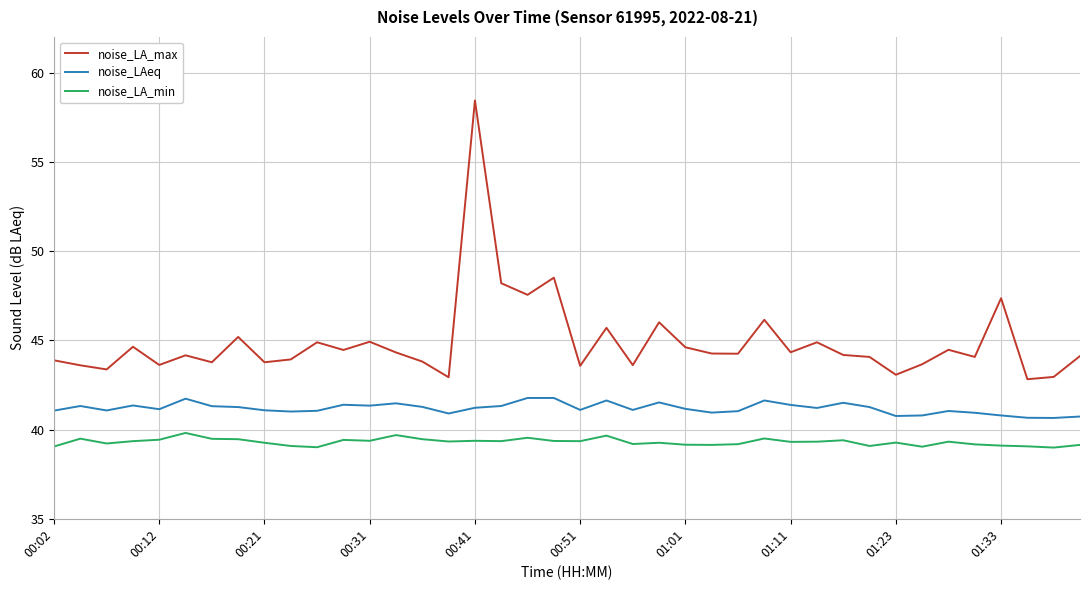

What are all the series names shown in the legend?

noise_LA_max, noise_LAeq, noise_LA_min